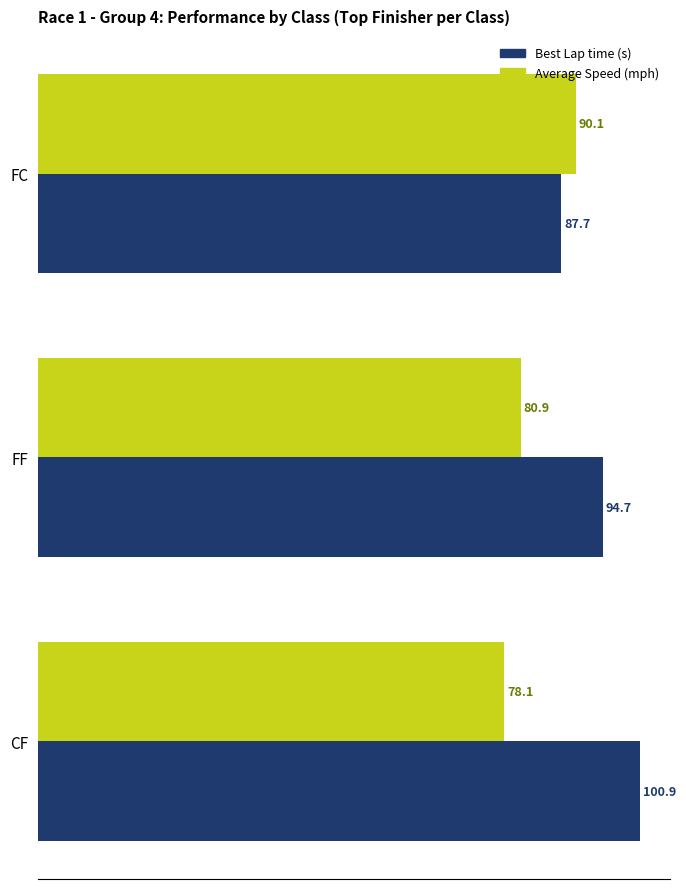

How many distinct data groups are displayed?

2